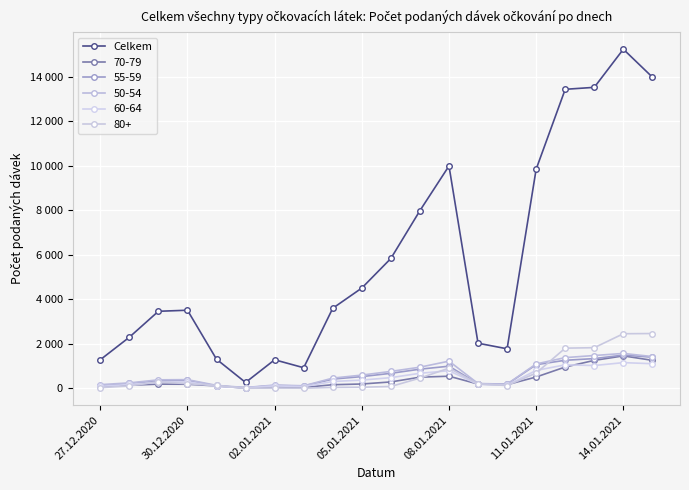

Is this an area chart (filled region under the line)?

No